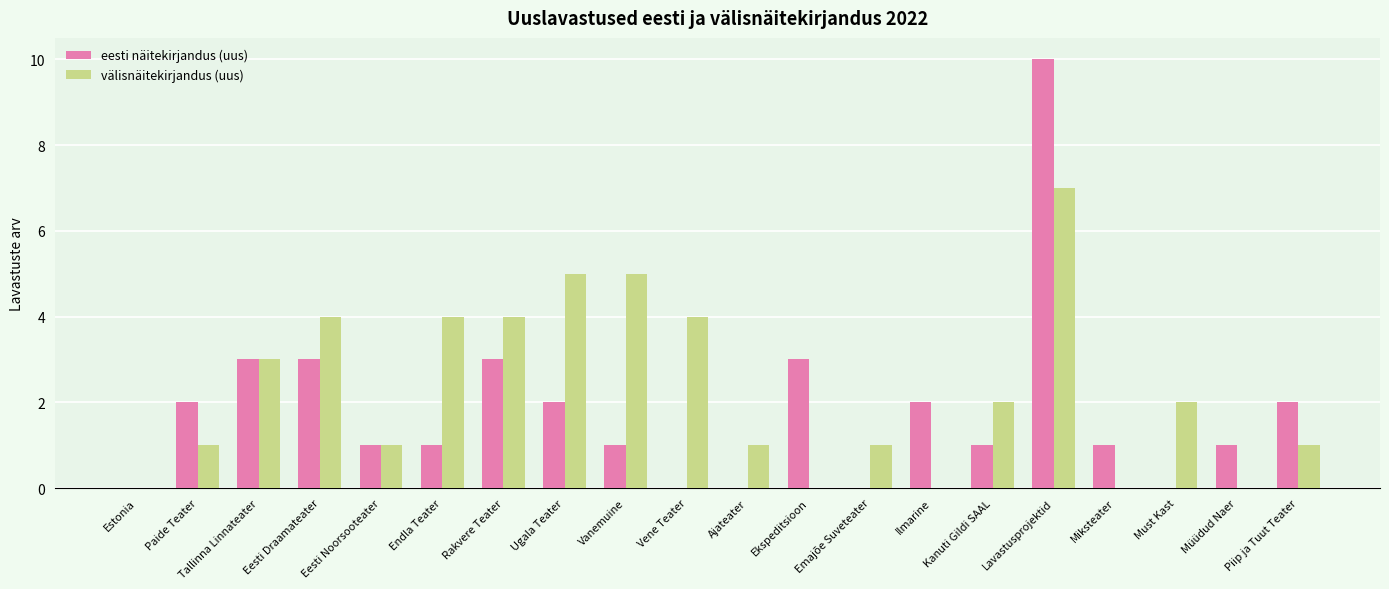

Which series has the largest range (max minus min)?

eesti näitekirjandus (uus)